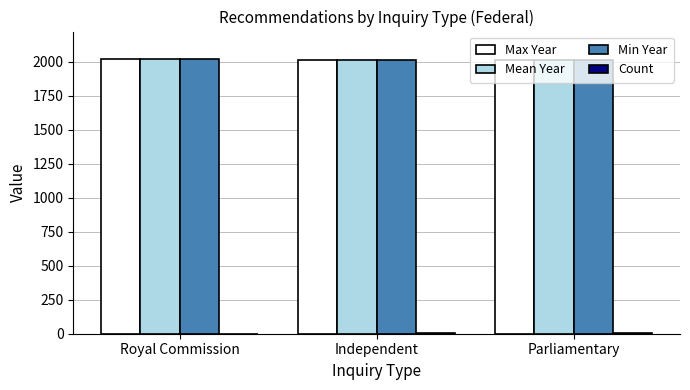

The value of Min Year at Parliamentary is 2010.0. True or false?

True